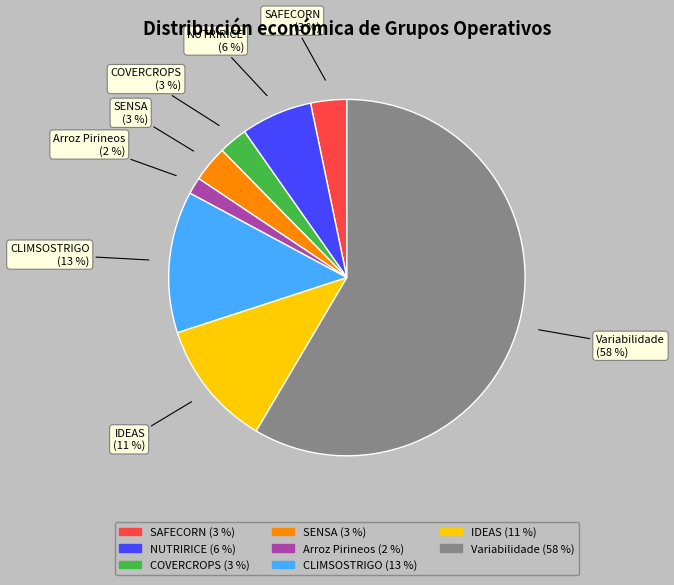

To the nearest percent, what is the difference between the largest and smallest slice percentages?

57%